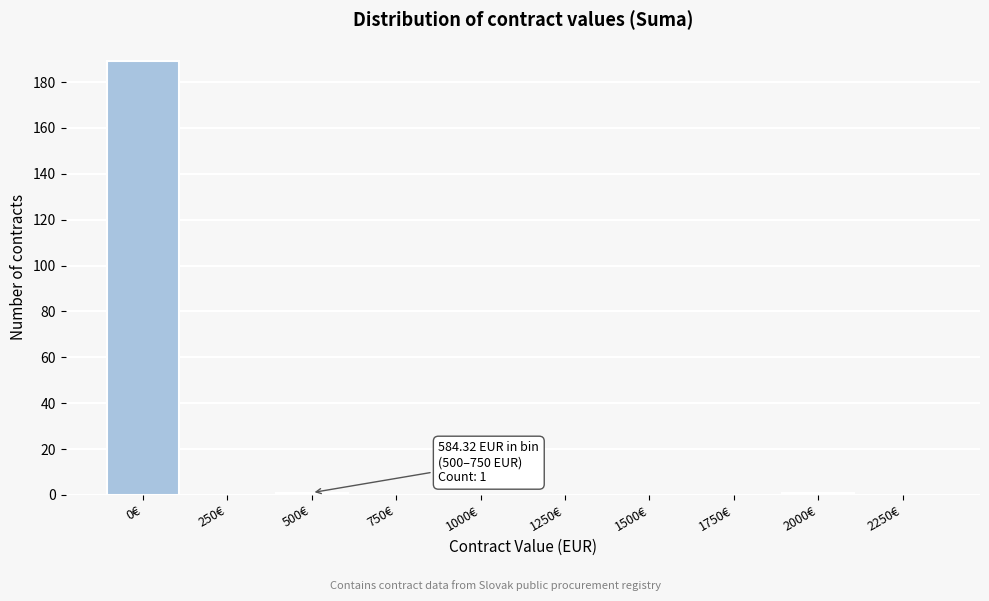

Reading right to left, extract all data points from this chart.

2250€=0	2000€=1	1750€=0	1500€=0	1250€=0	1000€=0	750€=0	500€=1	250€=0	0€=189